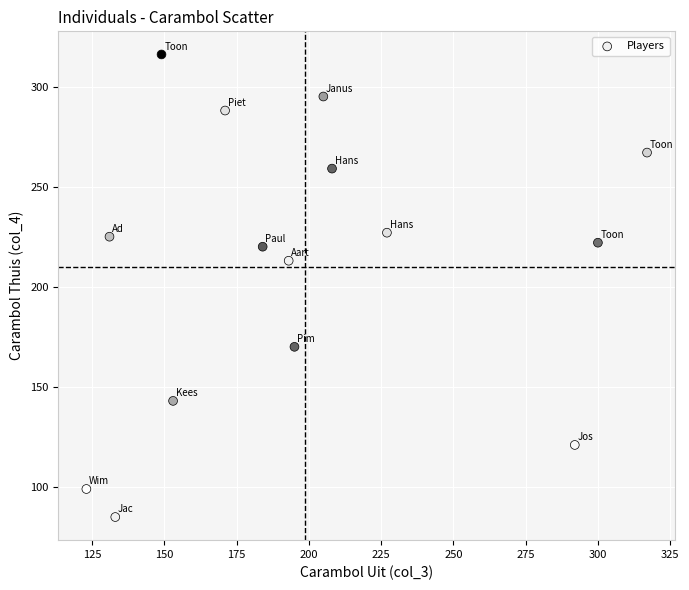

What Y value in the scatter plot is closest to 200?

213